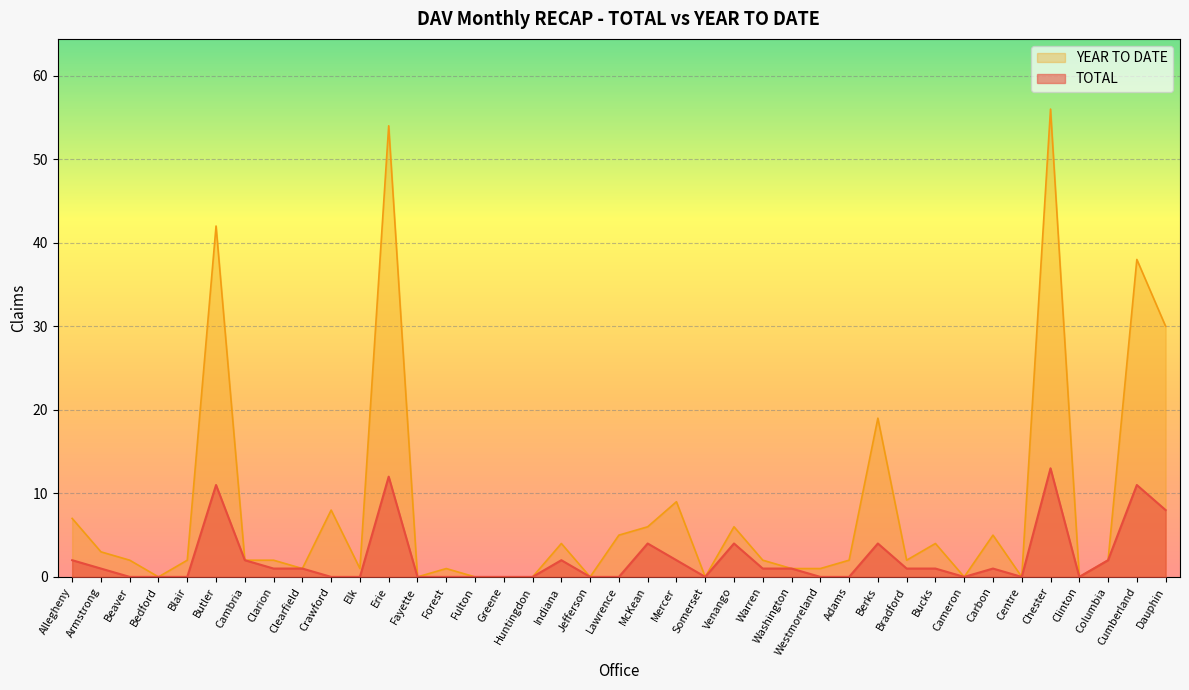

At which label is YEAR TO DATE closest to 28?

Dauphin